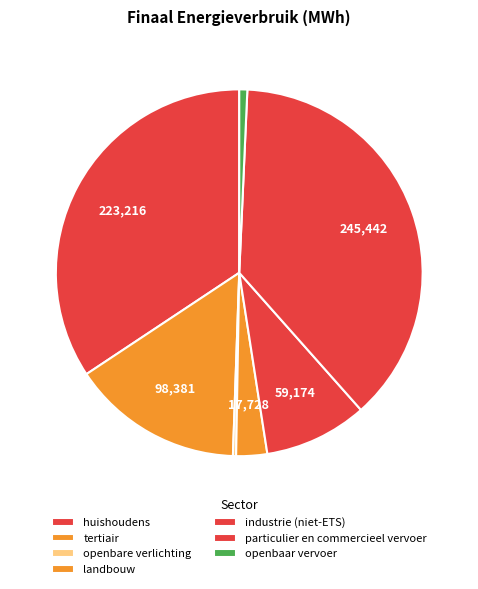

How many segments does this pie chart have?

7